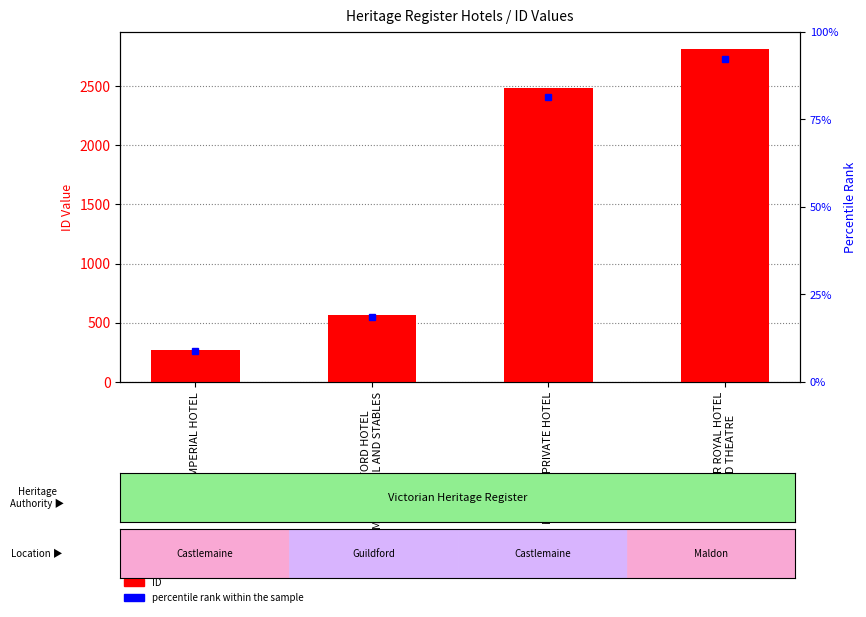

How many data points are less than 2487?

2